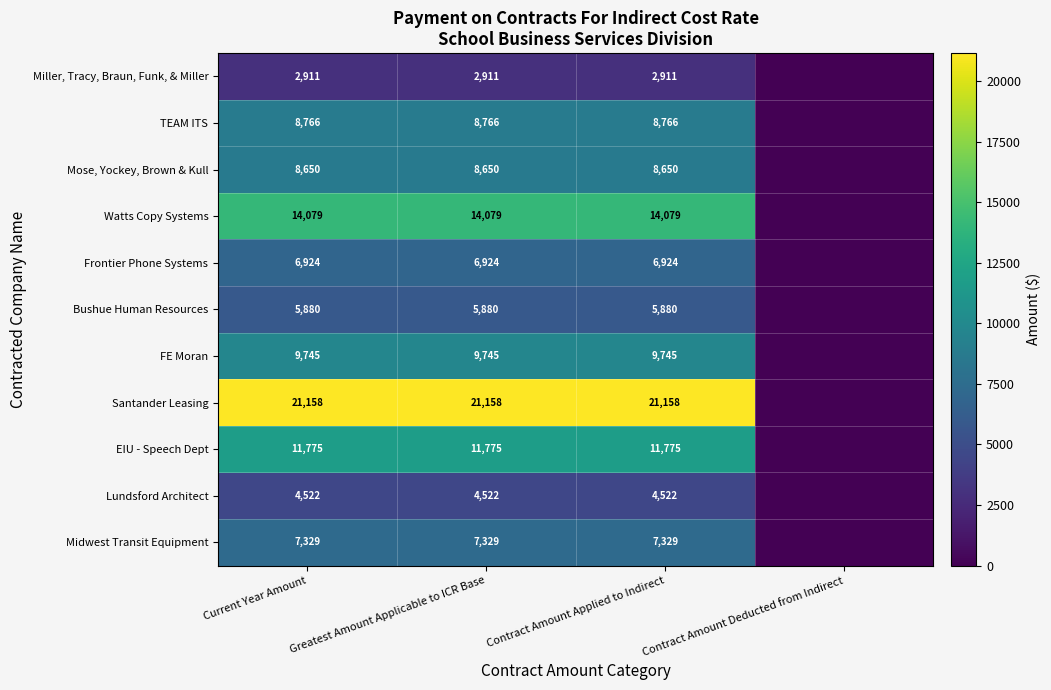

The Watts Copy Systems series shows 14079 at Greatest Amount Applicable to ICR Base. True or false?

True